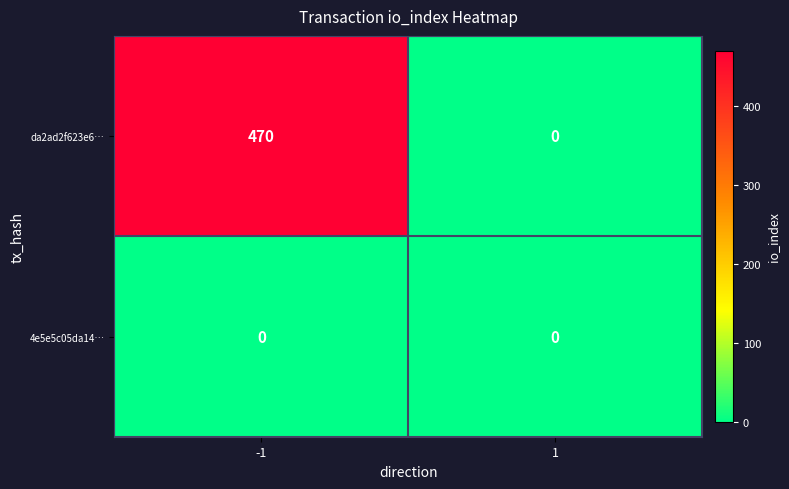

List the series in order of their peak value, highest first.

da2ad2f623e6…, 4e5e5c05da14…